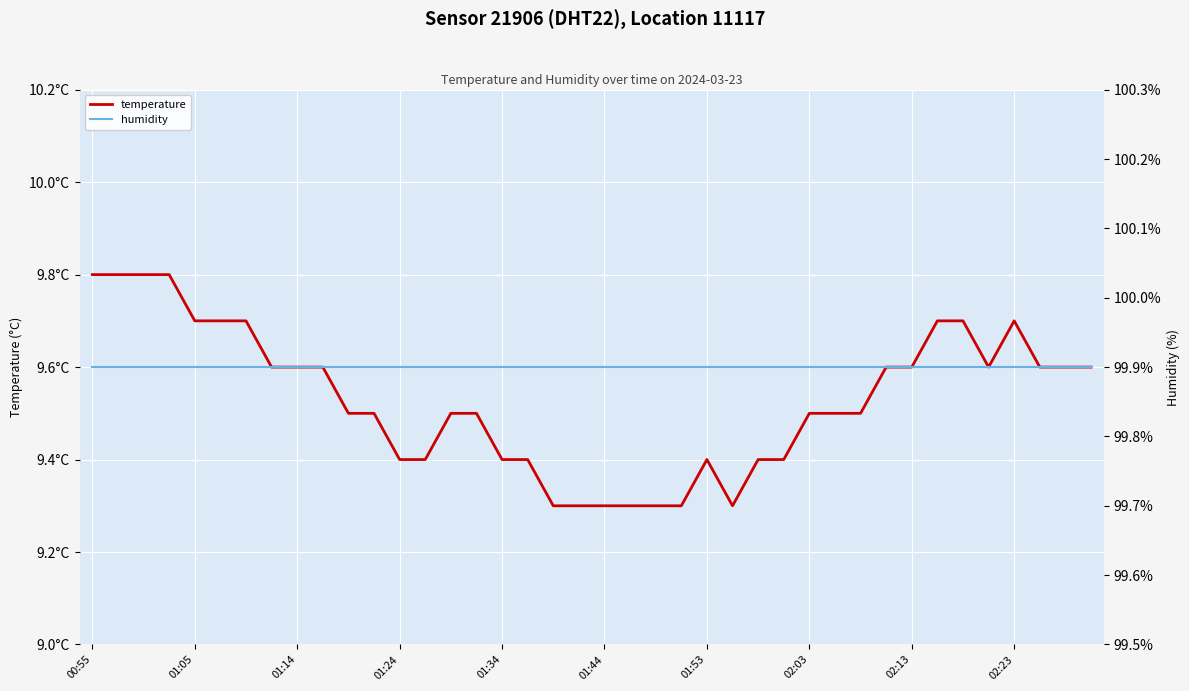

What is the sum of the temperature values at 02:13 and 01:44?

18.9